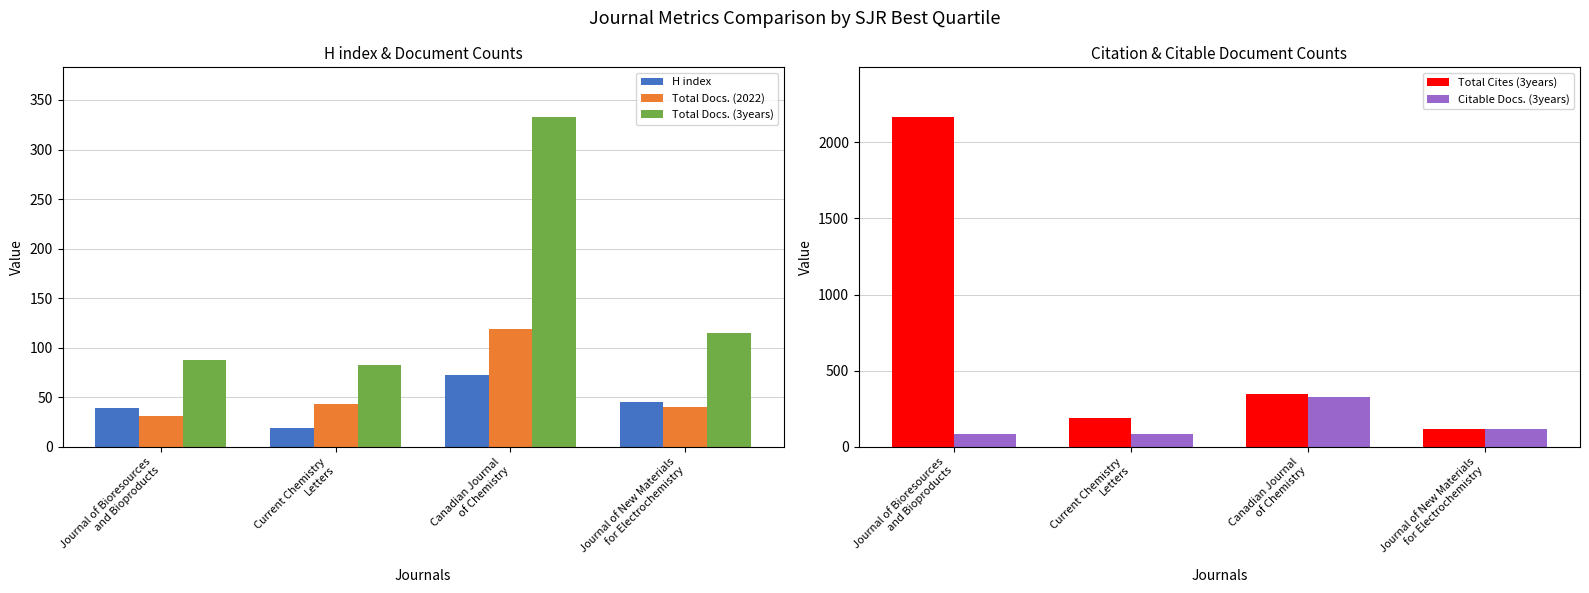

What is the label of the 2nd bar from the right?

Canadian Journal
of Chemistry